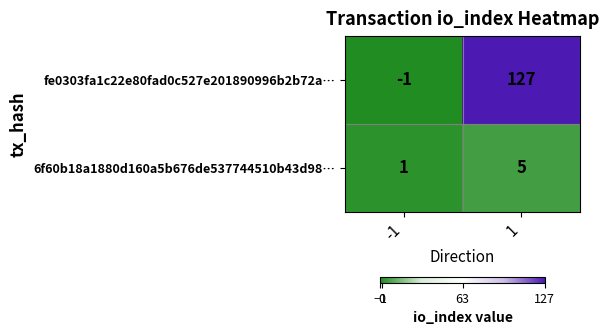

What is the smallest value displayed?

-1